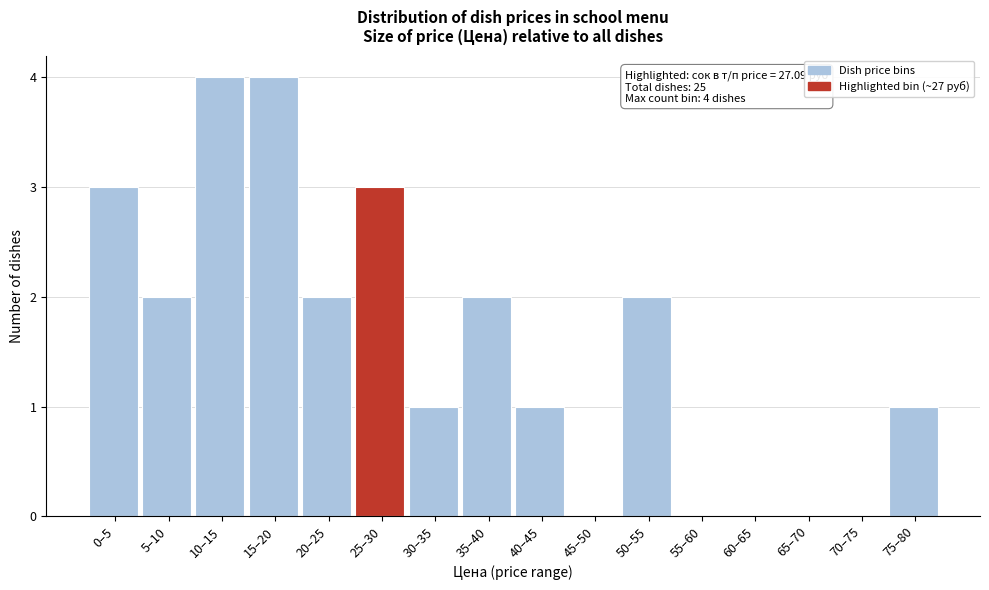

Reading right to left, transcribe all the data shown in this chart.

75–80=1	70–75=0	65–70=0	60–65=0	55–60=0	50–55=2	45–50=0	40–45=1	35–40=2	30–35=1	25–30=3	20–25=2	15–20=4	10–15=4	5–10=2	0–5=3